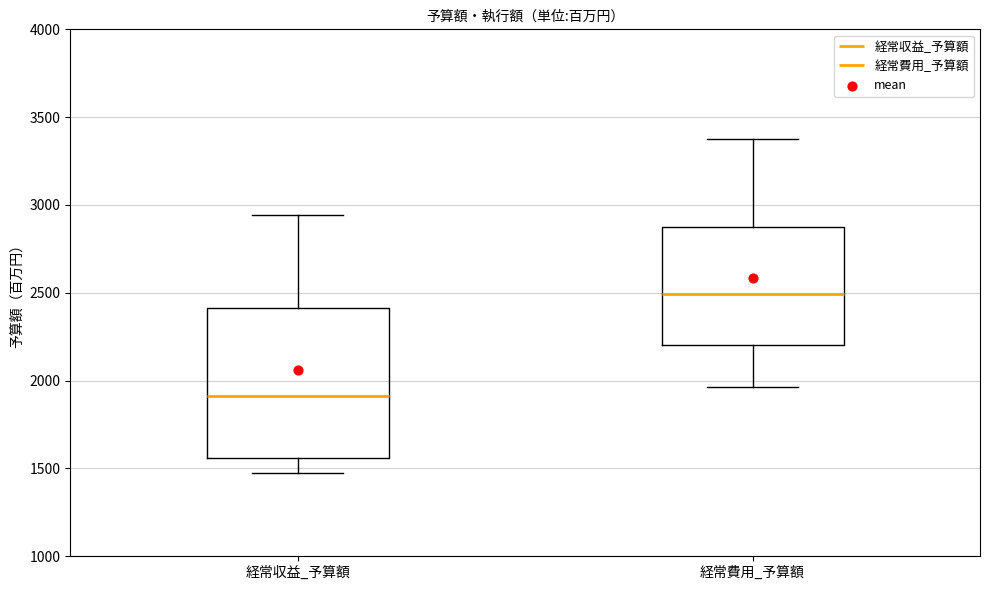

Which box has the lowest median line?

経常収益_予算額